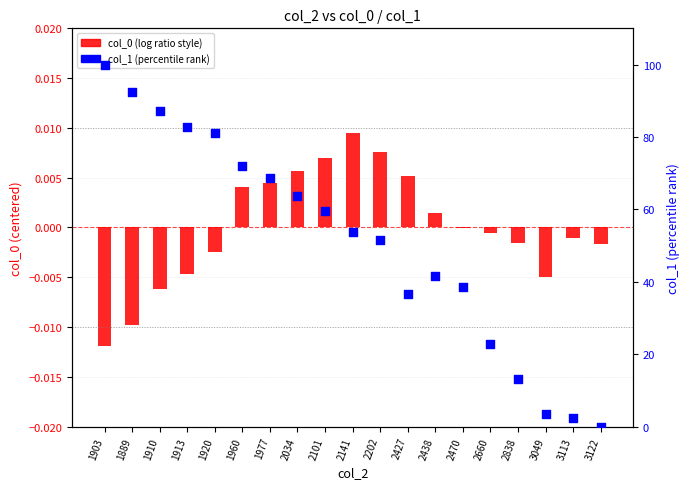

Which series reaches the maximum Y coordinate?

col_1 (percentile rank)